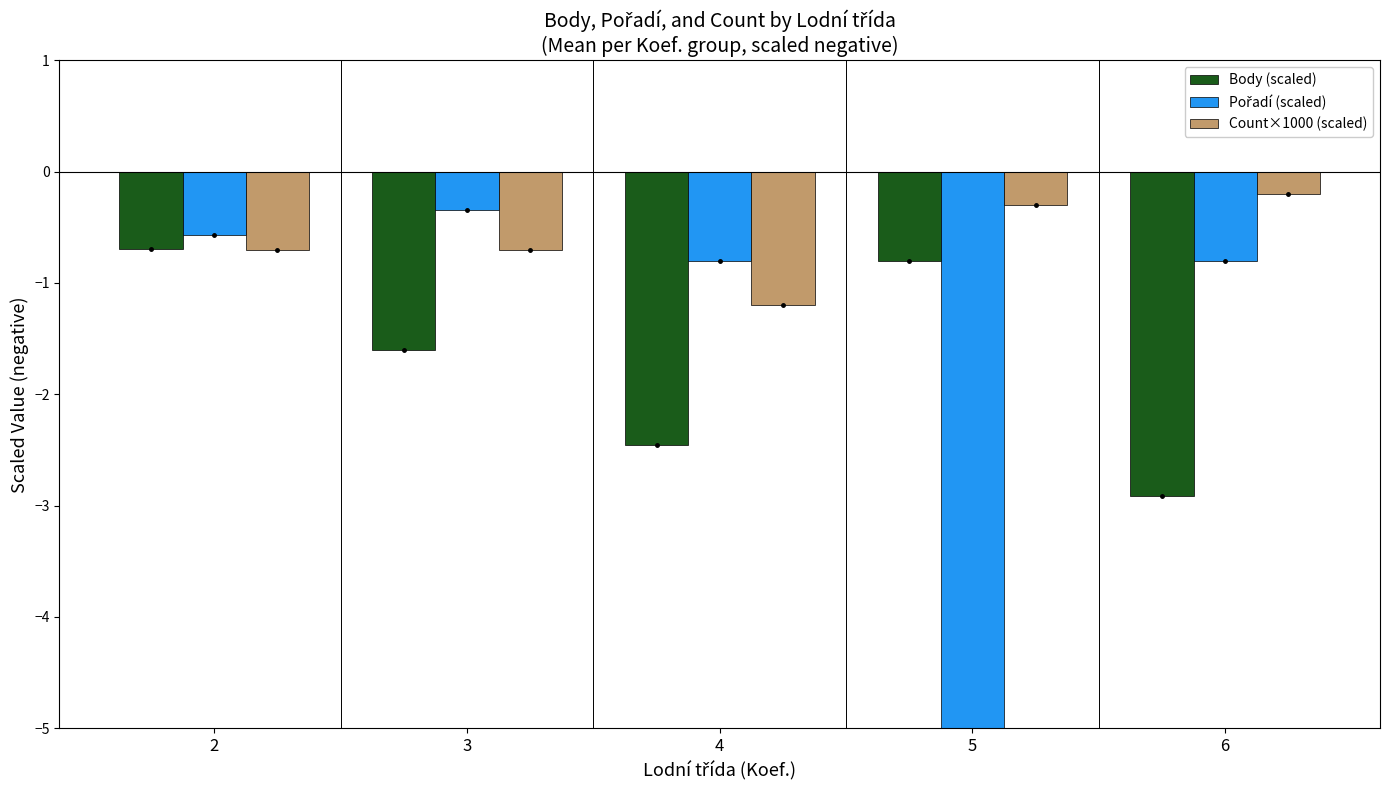

What is the maximum value for Body (scaled)?

-0.7